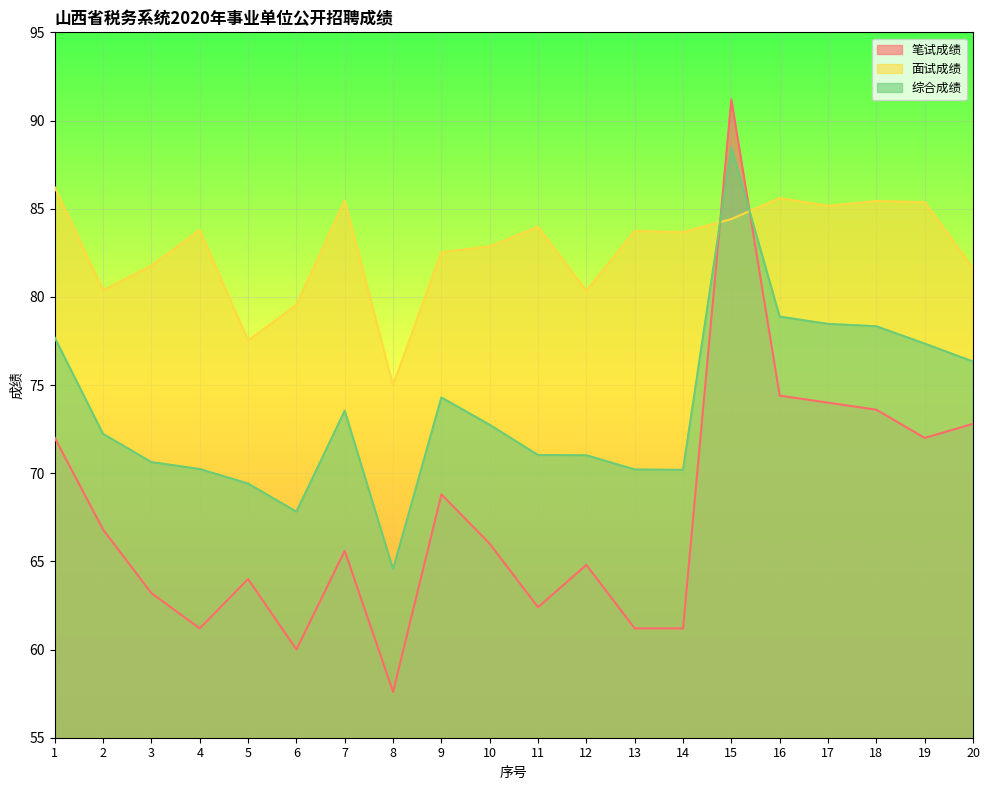

Rank the series at 13 from lowest to highest value.

笔试成绩, 综合成绩, 面试成绩